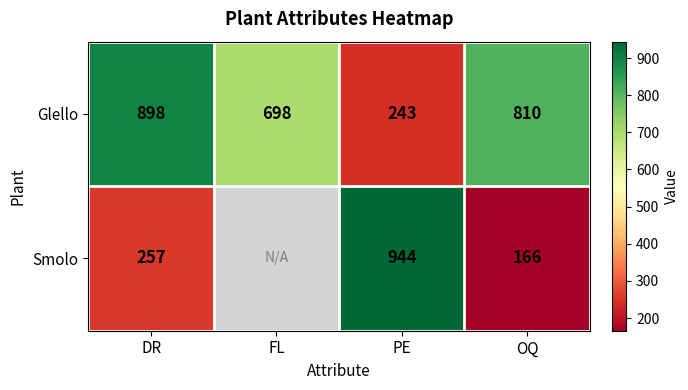

What is the lowest value of the Glello series?

243